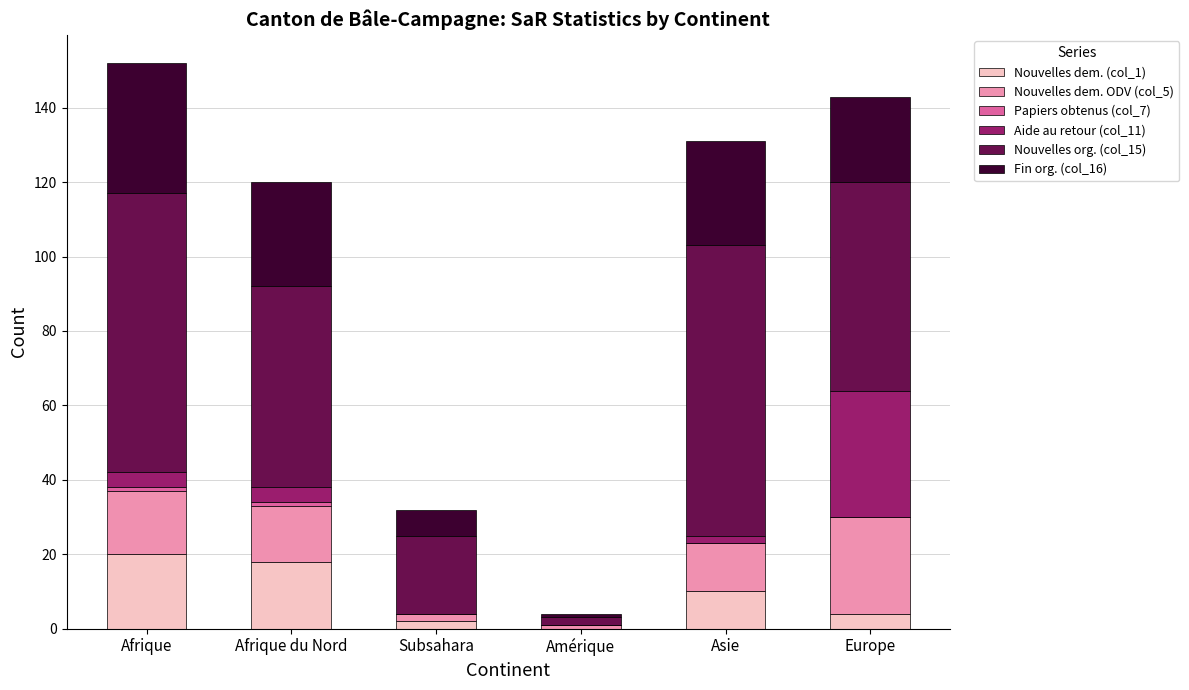

How many positive values does the Nouvelles dem. (col_1) series have?

5